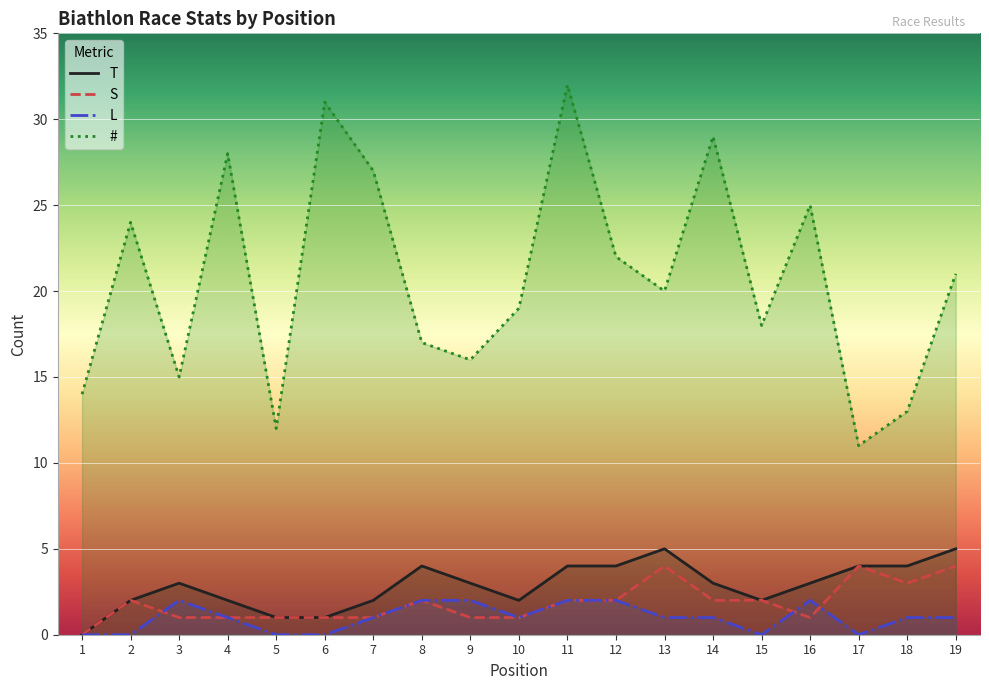

True or false: L and # cross at least once.

False